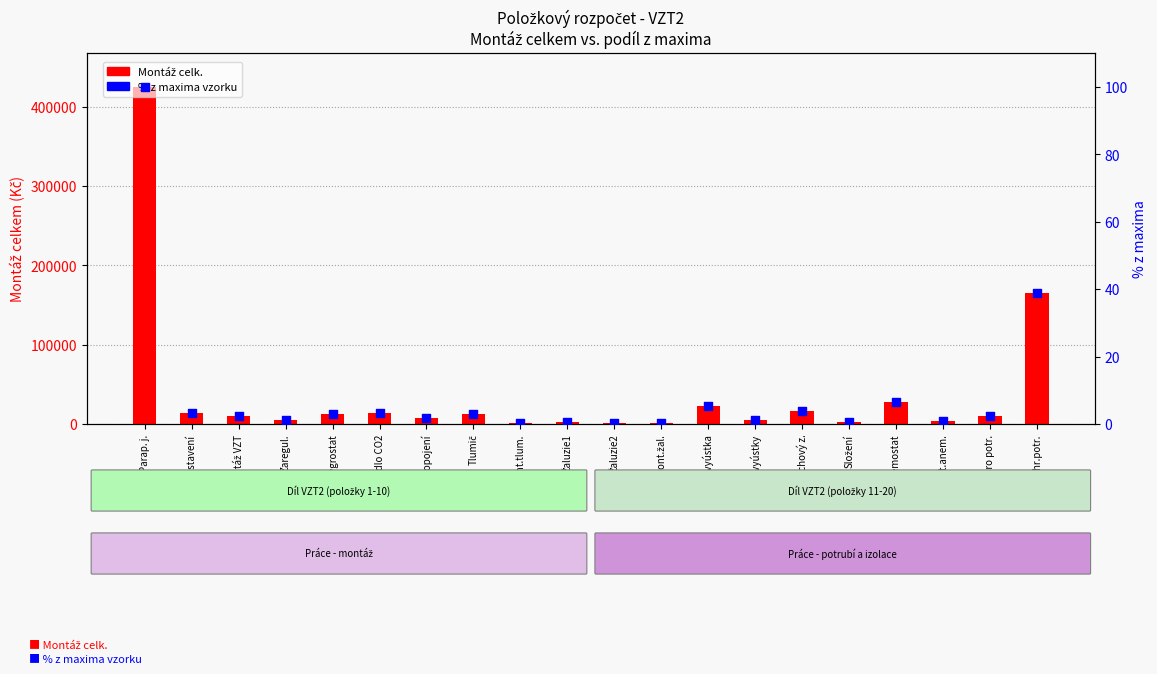

Which series reaches the minimum Y coordinate?

% z maxima